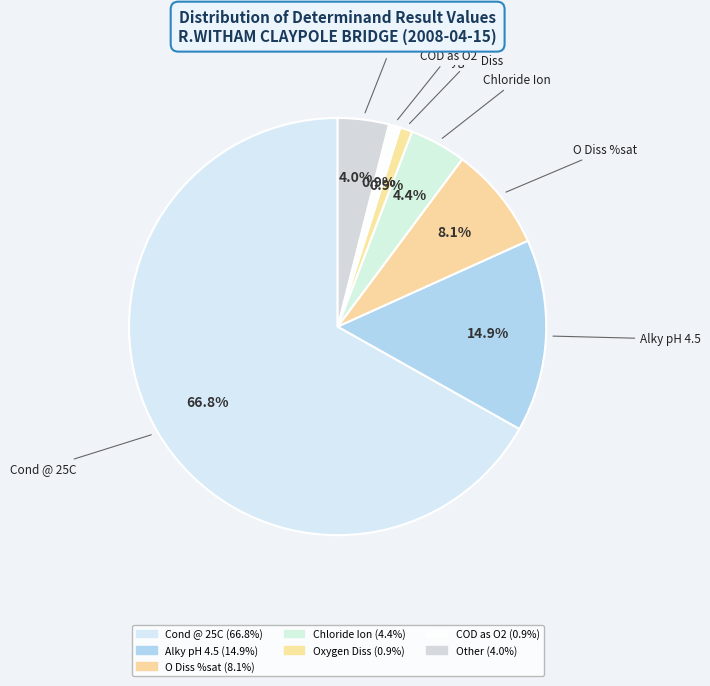

What is the largest slice in the pie chart?

Cond @ 25C